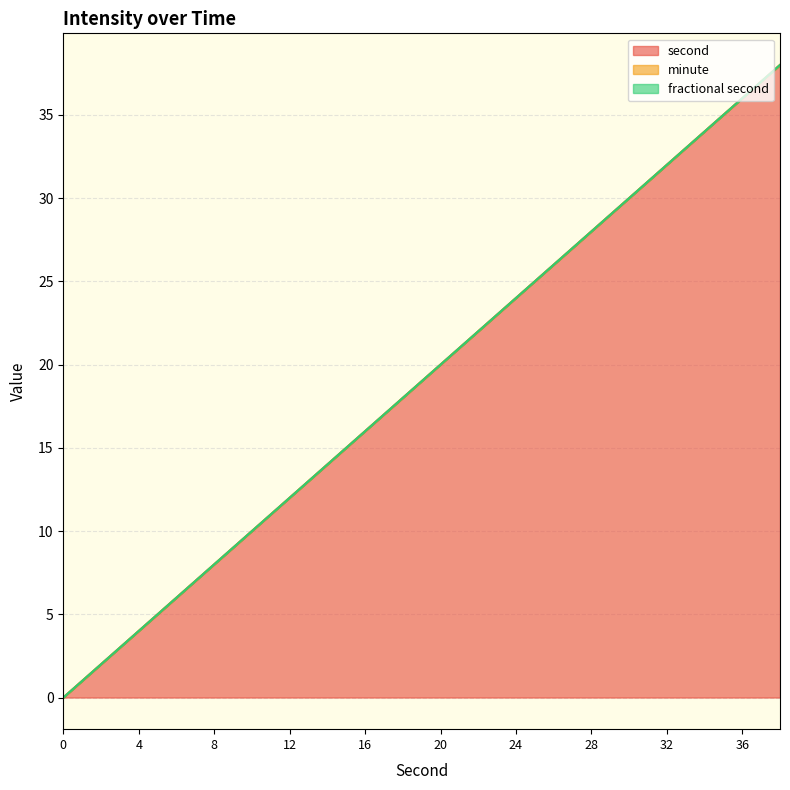

Reading left to right, extract all data points from this chart.

second: 0	2	4	6	8	10	12	14	16	18	20	22	24	26	28	30	32	34	36	38
minute: 0	0	0	0	0	0	0	0	0	0	0	0	0	0	0	0	0	0	0	0
fractional second: 0	0	0	0	0	0	0	0	0	0	0	0	0	0	0	0	0	0	0	0